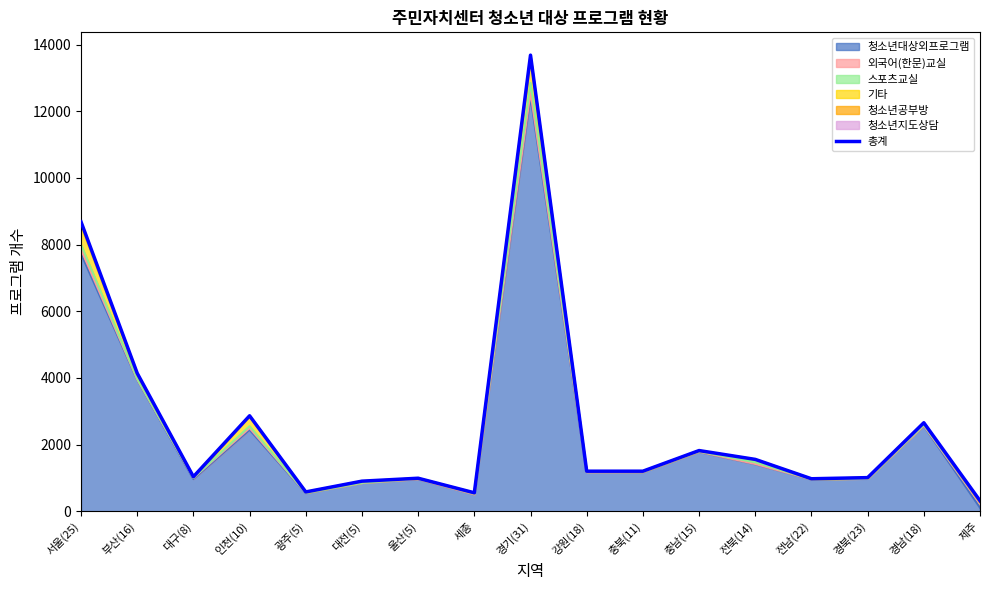

What is the minimum value shown in the chart?

314